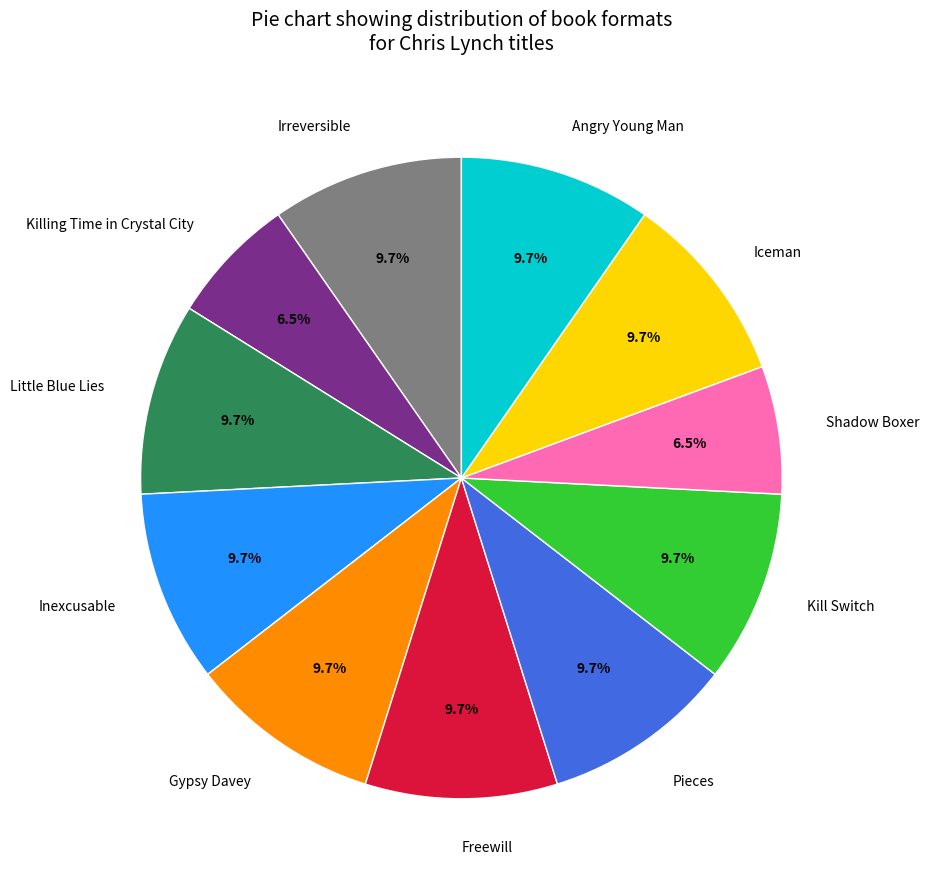

Combined, do Pieces and Gypsy Davey account for over 50%?

No